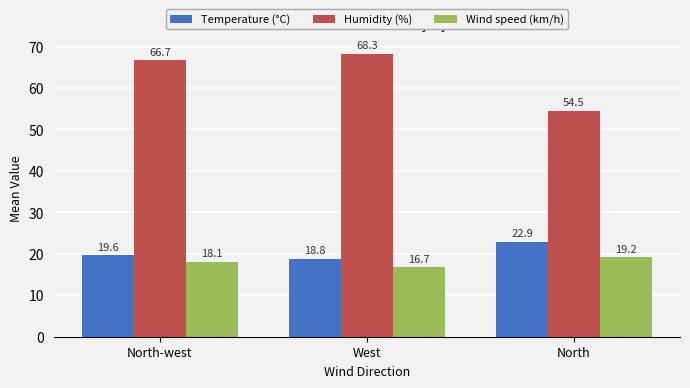

What is the label of the 3rd bar from the left?

North